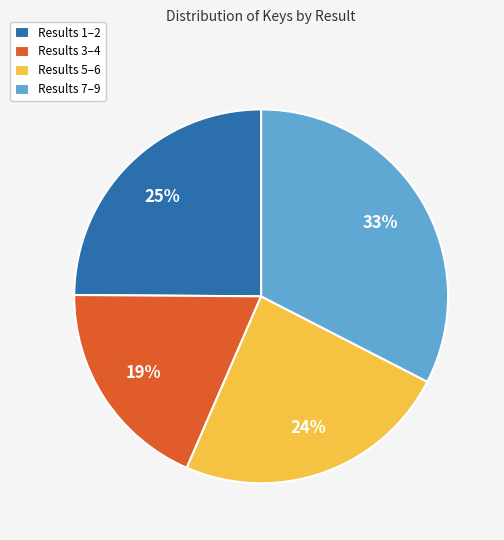

Approximately how many times larger is the value at Results 1–2 compared to Results 5–6?

1.0